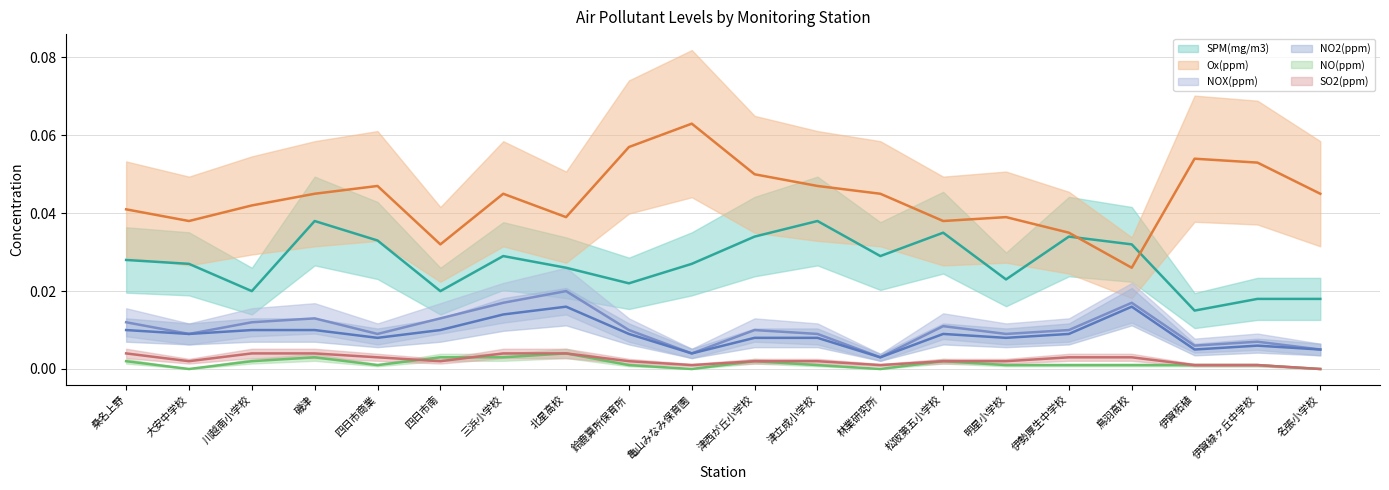

Reading right to left, extract all data points from this chart.

SPM(mg/m3): 名張小学校=0.0	伊賀緑ヶ丘中学校=0.0	伊賀柘植=0.0	鳥羽高校=0.0	伊勢厚生中学校=0.0	明星小学校=0.0	松阪第五小学校=0.0	林業研究所=0.0	津立成小学校=0.0	津西が丘小学校=0.0	亀山みなみ保育園=0.0	鈴鹿算所保育所=0.0	北星高校=0.0	三浜小学校=0.0	四日市南=0.0	四日市商業=0.0	磯津=0.0	川越南小学校=0.0	大安中学校=0.0	桑名上野=0.0
NOX(ppm): 名張小学校=0.0	伊賀緑ヶ丘中学校=0.0	伊賀柘植=0.0	鳥羽高校=0.0	伊勢厚生中学校=0.0	明星小学校=0.0	松阪第五小学校=0.0	林業研究所=0.0	津立成小学校=0.0	津西が丘小学校=0.0	亀山みなみ保育園=0.0	鈴鹿算所保育所=0.0	北星高校=0.0	三浜小学校=0.0	四日市南=0.0	四日市商業=0.0	磯津=0.0	川越南小学校=0.0	大安中学校=0.0	桑名上野=0.0
NO2(ppm): 名張小学校=0.0	伊賀緑ヶ丘中学校=0.0	伊賀柘植=0.0	鳥羽高校=0.0	伊勢厚生中学校=0.0	明星小学校=0.0	松阪第五小学校=0.0	林業研究所=0.0	津立成小学校=0.0	津西が丘小学校=0.0	亀山みなみ保育園=0.0	鈴鹿算所保育所=0.0	北星高校=0.0	三浜小学校=0.0	四日市南=0.0	四日市商業=0.0	磯津=0.0	川越南小学校=0.0	大安中学校=0.0	桑名上野=0.0
NO(ppm): 名張小学校=0.0	伊賀緑ヶ丘中学校=0.0	伊賀柘植=0.0	鳥羽高校=0.0	伊勢厚生中学校=0.0	明星小学校=0.0	松阪第五小学校=0.0	林業研究所=0.0	津立成小学校=0.0	津西が丘小学校=0.0	亀山みなみ保育園=0.0	鈴鹿算所保育所=0.0	北星高校=0.0	三浜小学校=0.0	四日市南=0.0	四日市商業=0.0	磯津=0.0	川越南小学校=0.0	大安中学校=0.0	桑名上野=0.0
SO2(ppm): 名張小学校=0.0	伊賀緑ヶ丘中学校=0.0	伊賀柘植=0.0	鳥羽高校=0.0	伊勢厚生中学校=0.0	明星小学校=0.0	松阪第五小学校=0.0	林業研究所=0.0	津立成小学校=0.0	津西が丘小学校=0.0	亀山みなみ保育園=0.0	鈴鹿算所保育所=0.0	北星高校=0.0	三浜小学校=0.0	四日市南=0.0	四日市商業=0.0	磯津=0.0	川越南小学校=0.0	大安中学校=0.0	桑名上野=0.0
Ox(ppm): 名張小学校=0.0	伊賀緑ヶ丘中学校=0.1	伊賀柘植=0.1	鳥羽高校=0.0	伊勢厚生中学校=0.0	明星小学校=0.0	松阪第五小学校=0.0	林業研究所=0.0	津立成小学校=0.0	津西が丘小学校=0.1	亀山みなみ保育園=0.1	鈴鹿算所保育所=0.1	北星高校=0.0	三浜小学校=0.0	四日市南=0.0	四日市商業=0.0	磯津=0.0	川越南小学校=0.0	大安中学校=0.0	桑名上野=0.0